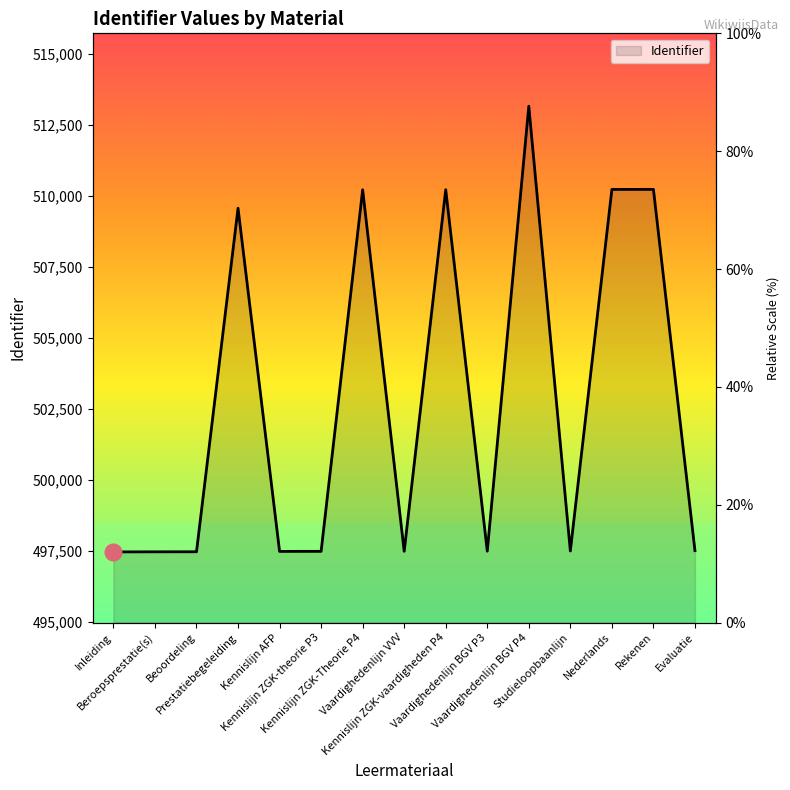

At which category does the chart reach its minimum across all series?

Inleiding